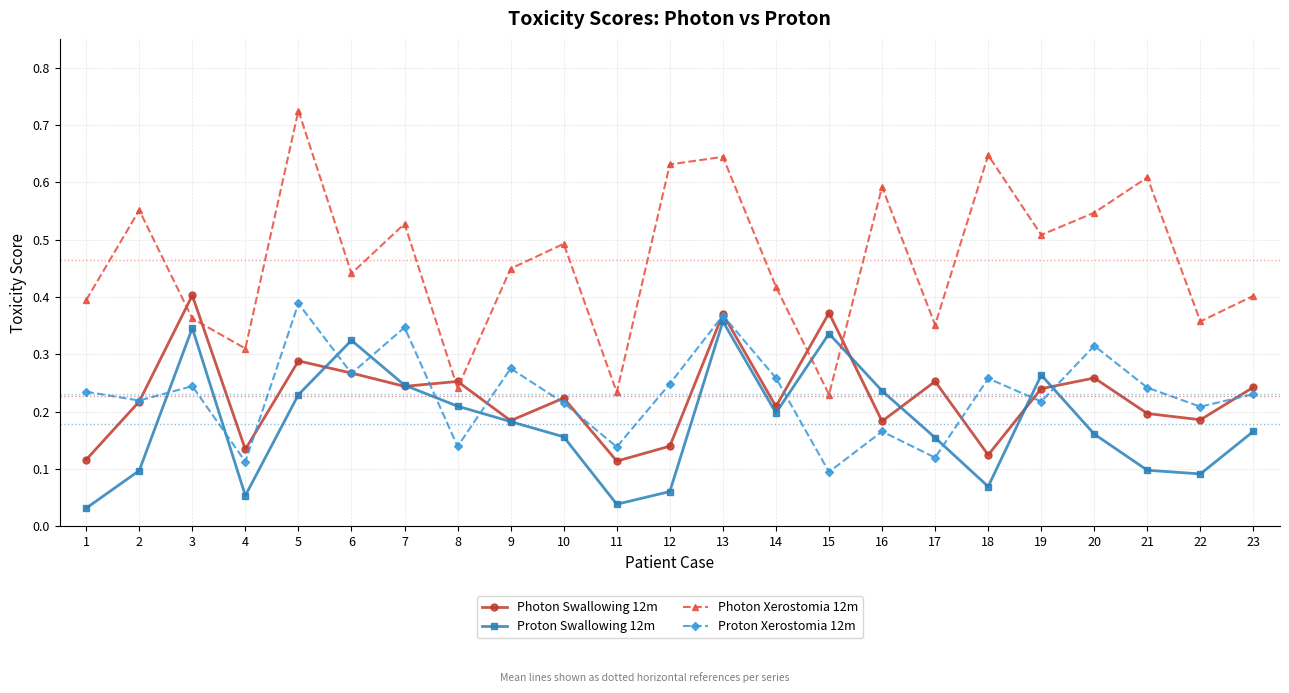

Is it true that Photon Xerostomia 12m equals 0.5 at 7?

True